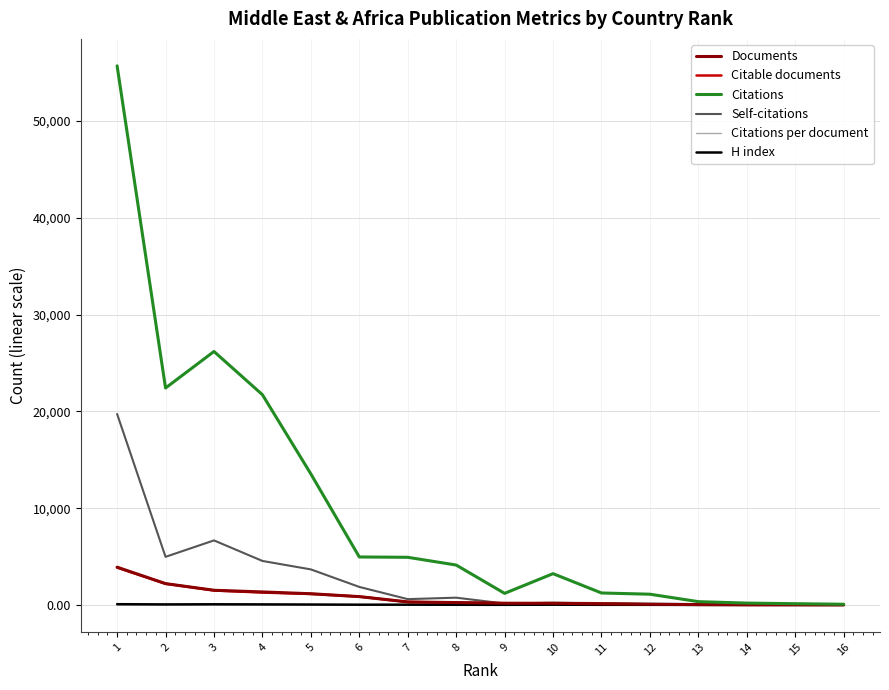

Which series changed the most between 5 and 13?

Citations